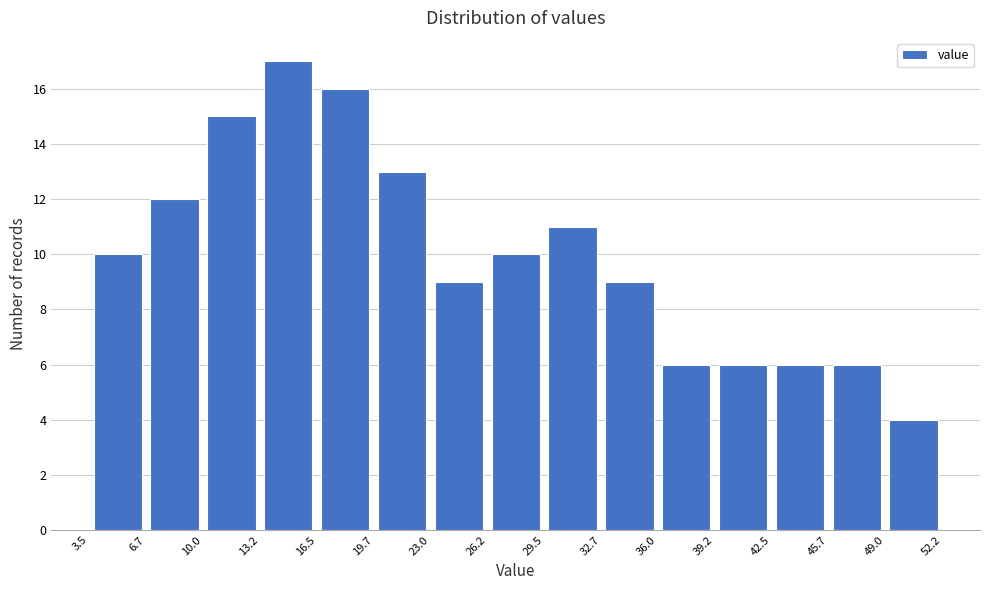

What is the height of the bar covering 10.0 to 13.2 on the x-axis? The values are not printed on the chart, so give them approximately, as read against the axis.

15